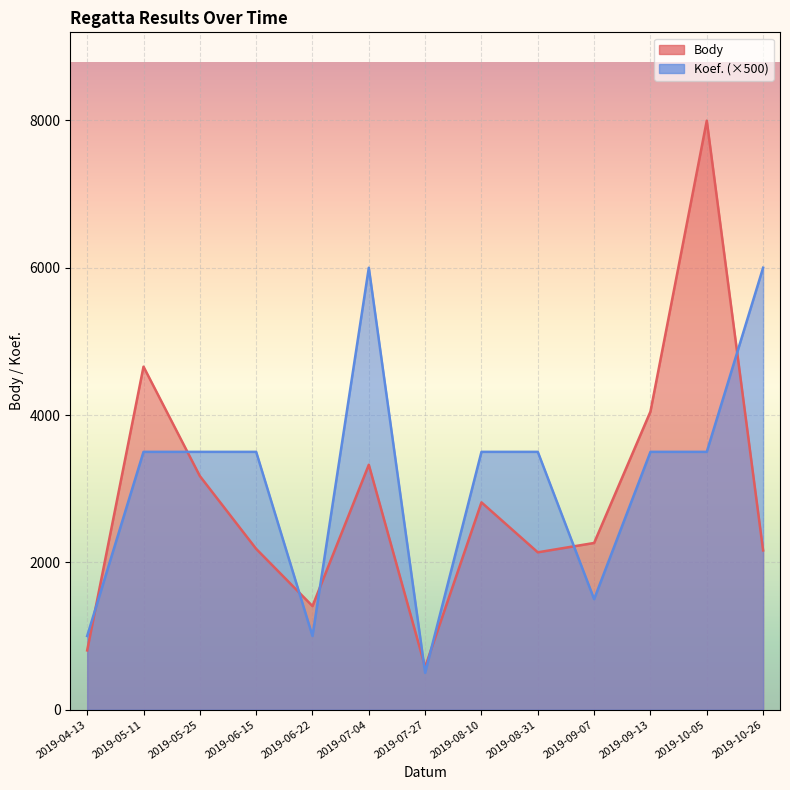

Where does the Body series first go above 2263?

2019-05-11